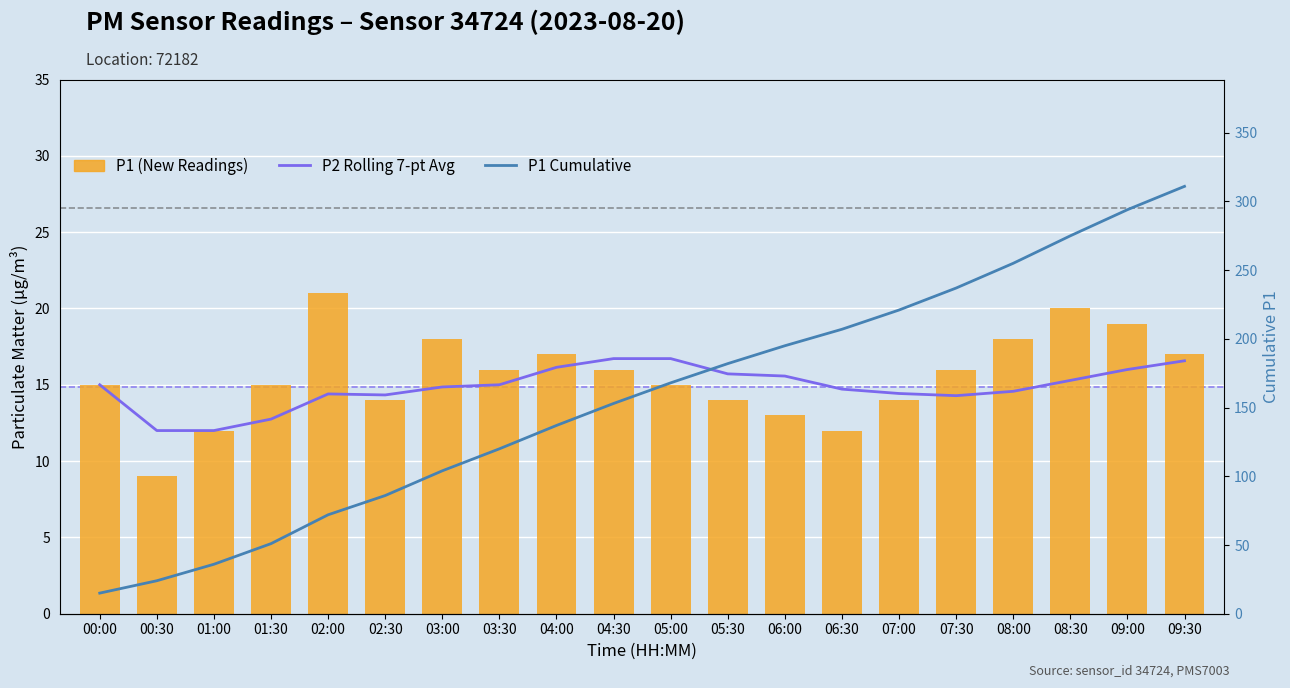

How many data points in P1 are less than 16?

10